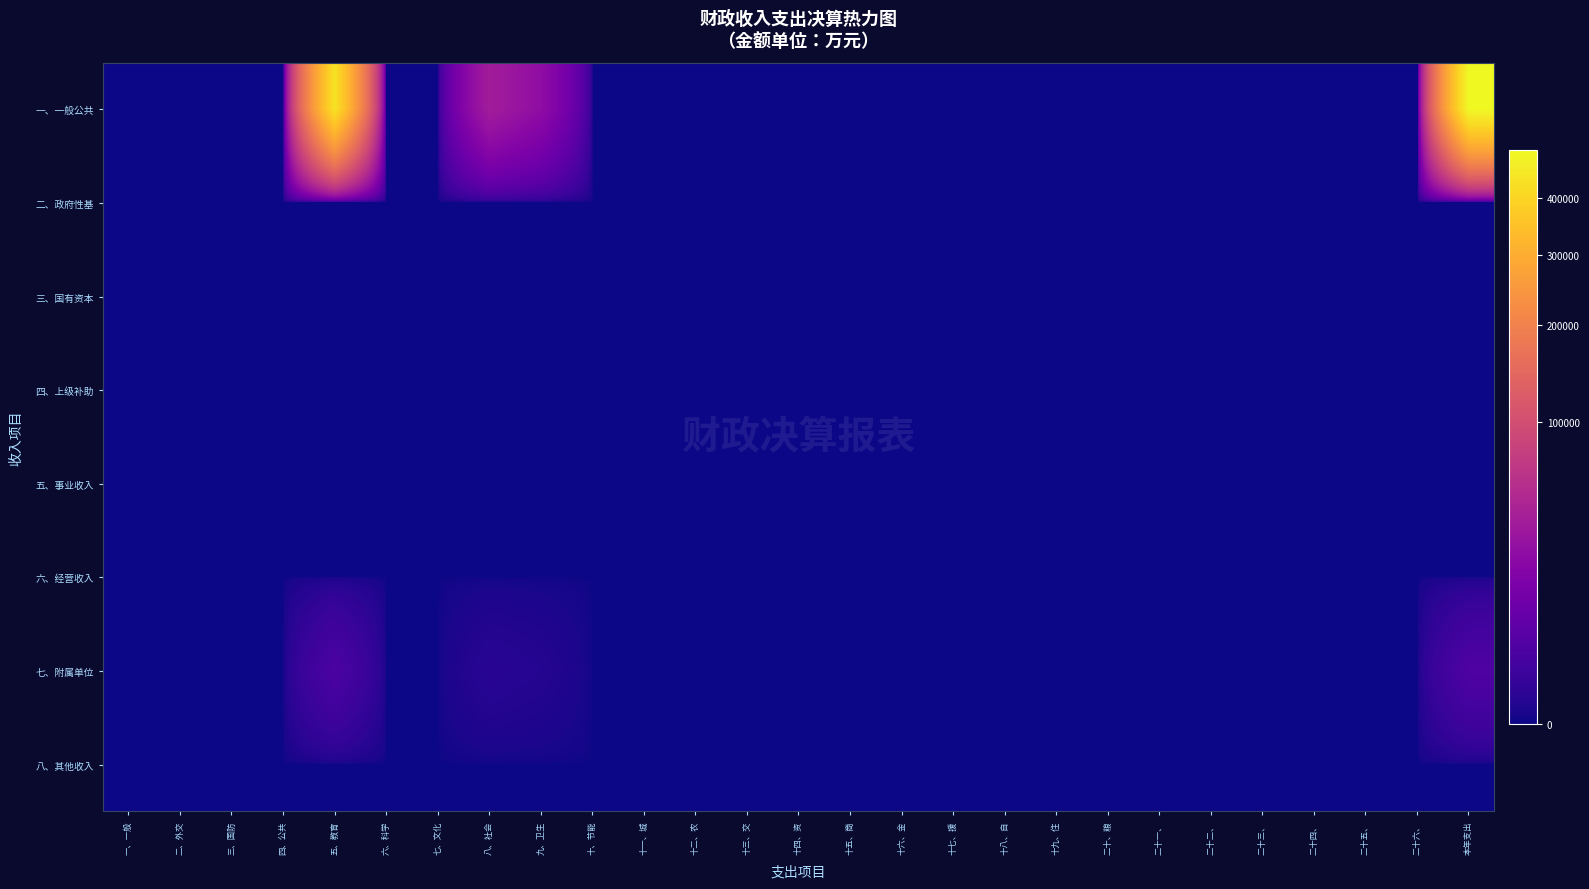

At 十一、城, list the series in order from largest to smallest.

一、一般公共, 二、政府性基, 三、国有资本, 四、上级补助, 五、事业收入, 六、经营收入, 七、附属单位, 八、其他收入